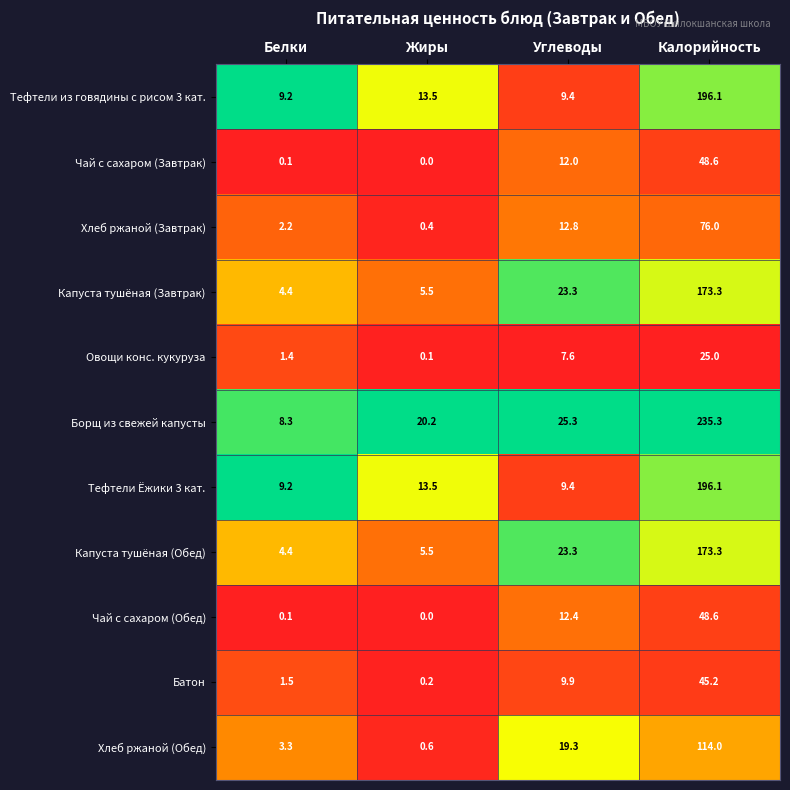

The Хлеб ржаной (Обед) series shows 5.0 at Белки. True or false?

False